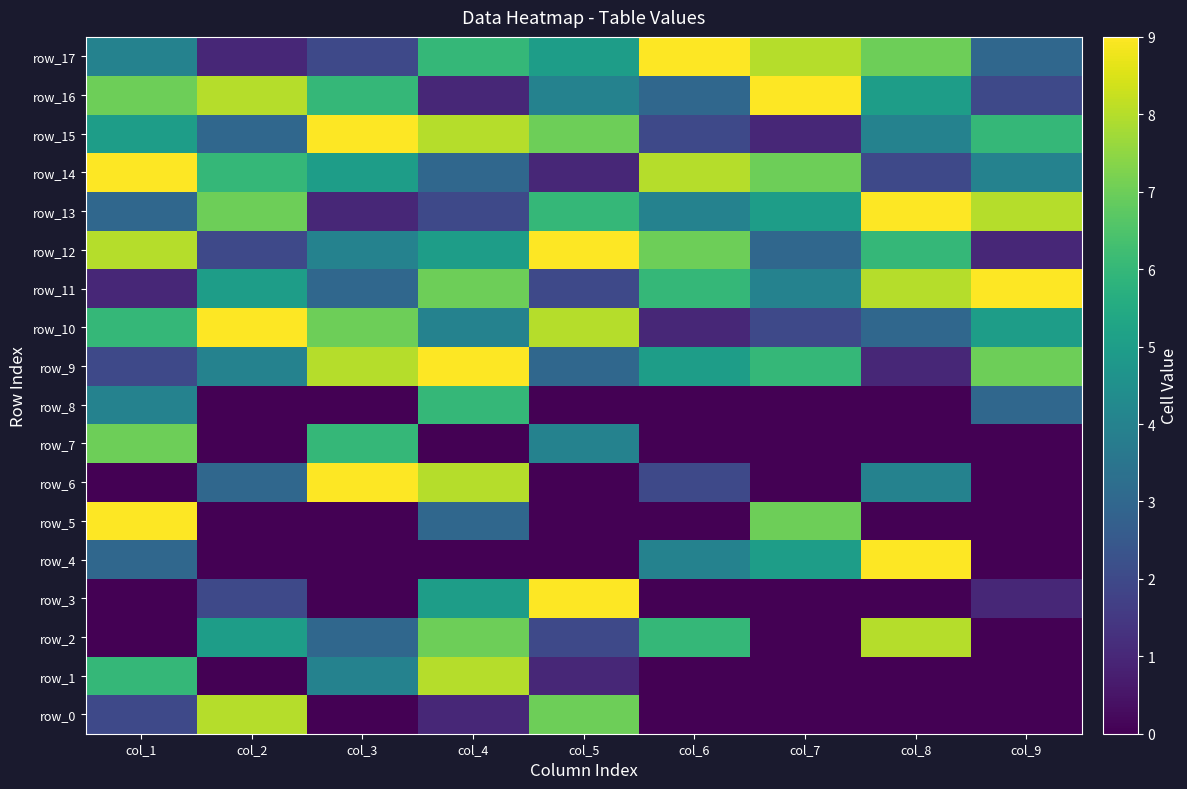

How many values in the row_8 series exceed 0?

3